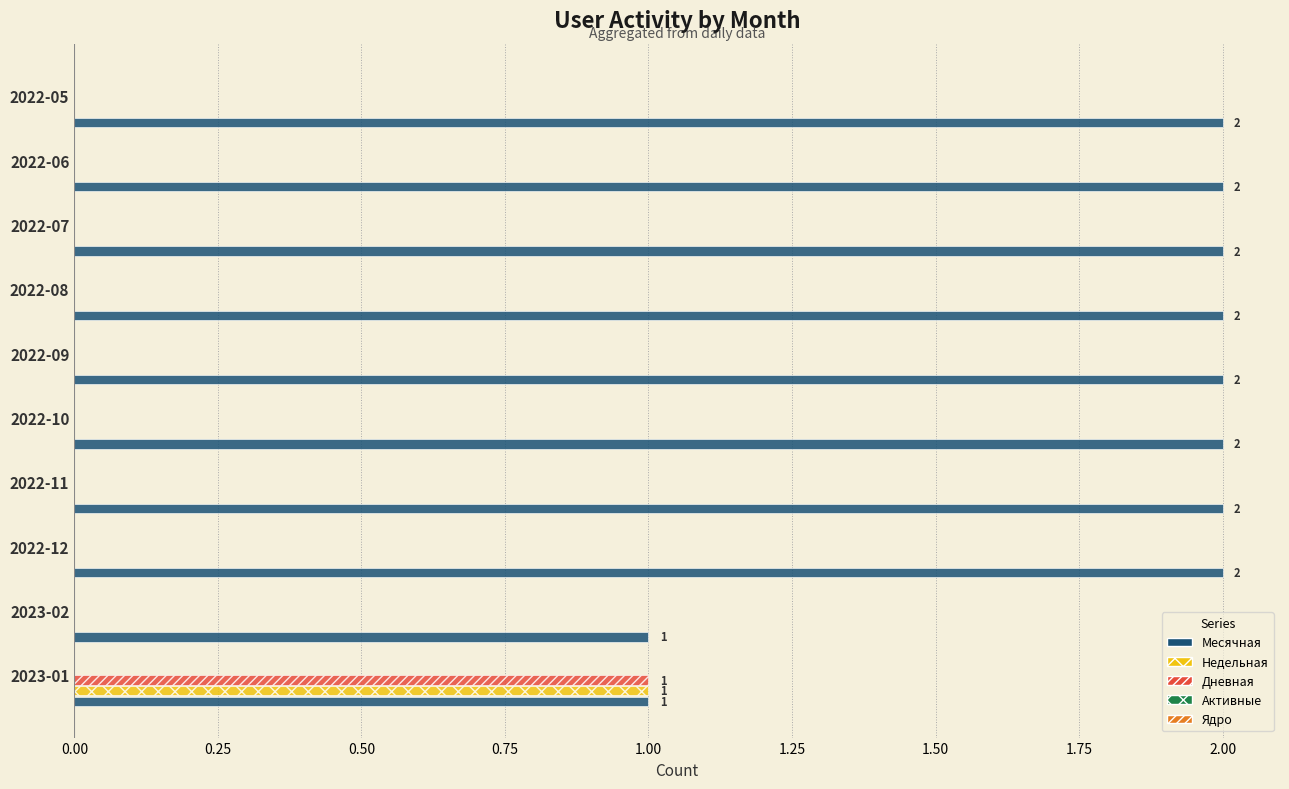

What is the sum of the Месячная values at 2023-02 and 2022-11?

3